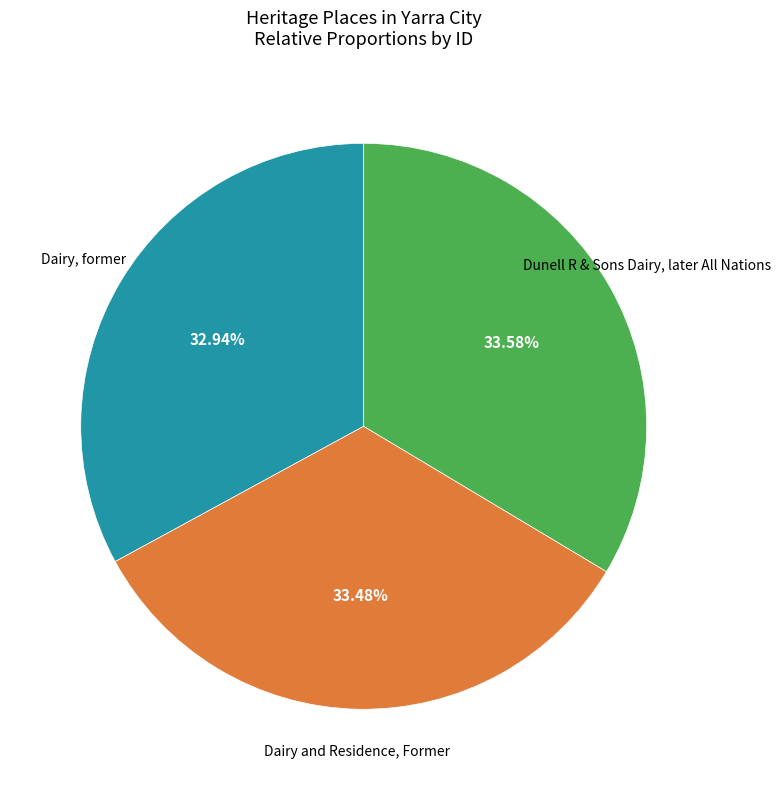

Rank the categories by value from lowest to highest.

Dairy, former, Dairy and Residence, Former, Dunell R & Sons Dairy, later All Nations